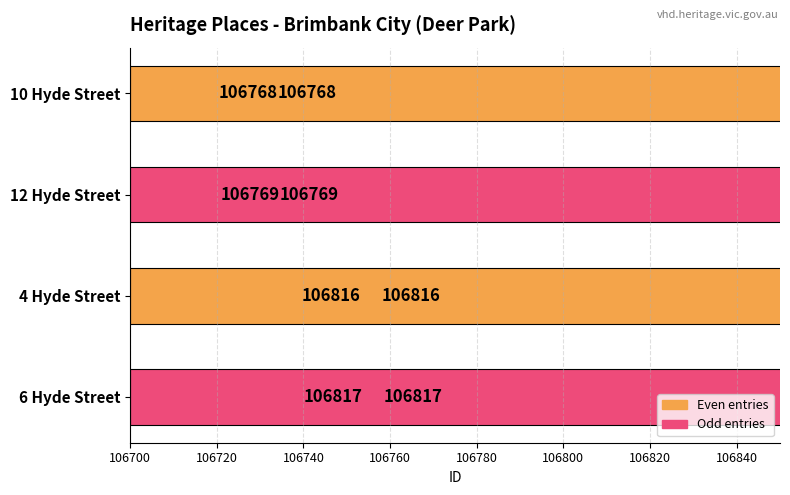

Approximately how many times larger is the value at 6 Hyde Street compared to 12 Hyde Street?

1.0